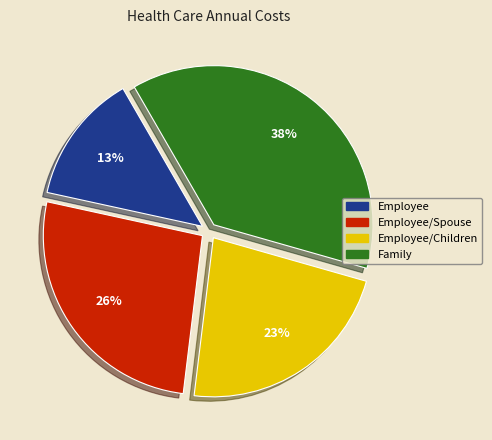

To the nearest percent, what is the difference between the largest and smallest slice percentages?

25%